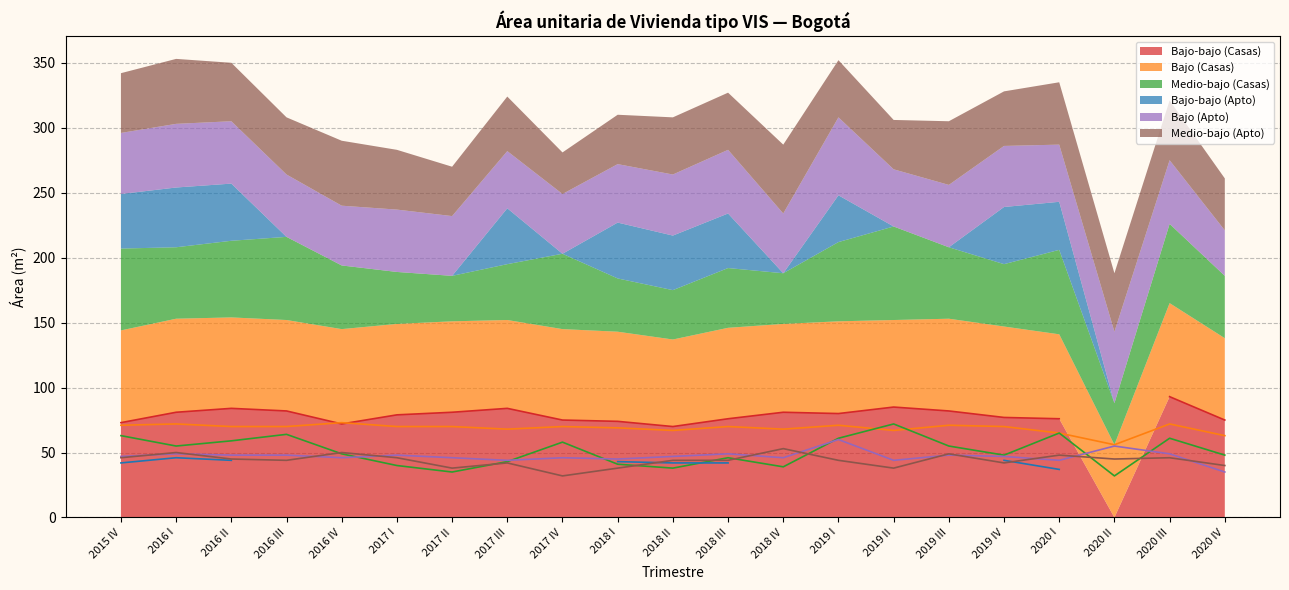

What is the value of the Bajo (Casas) point at the 13th from the left?

68